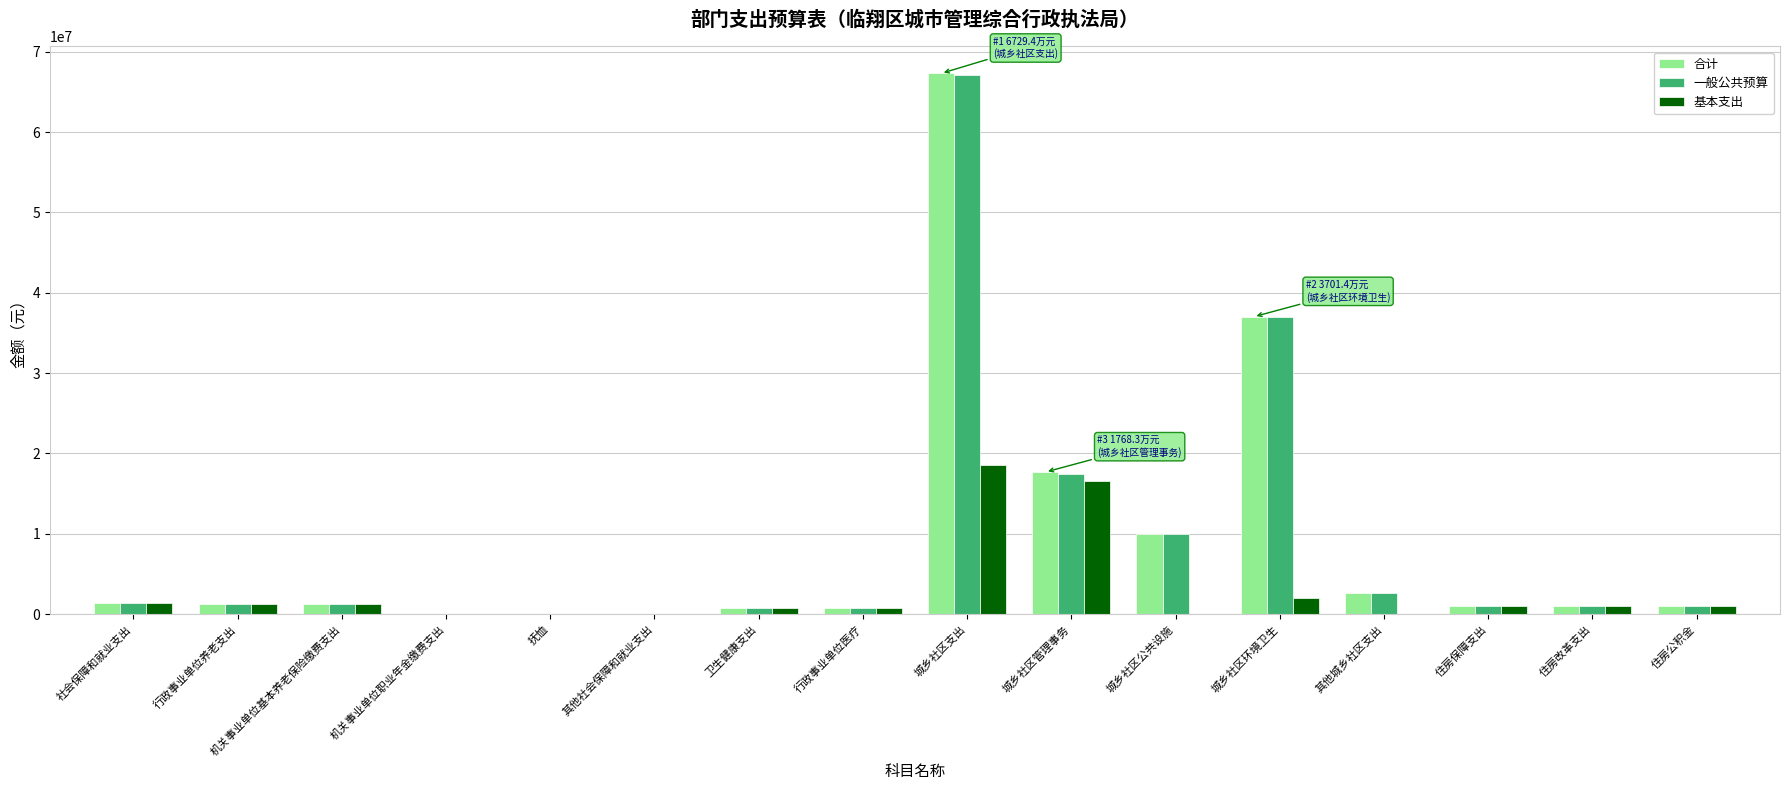

What is the maximum value shown in the chart?

67293980.6